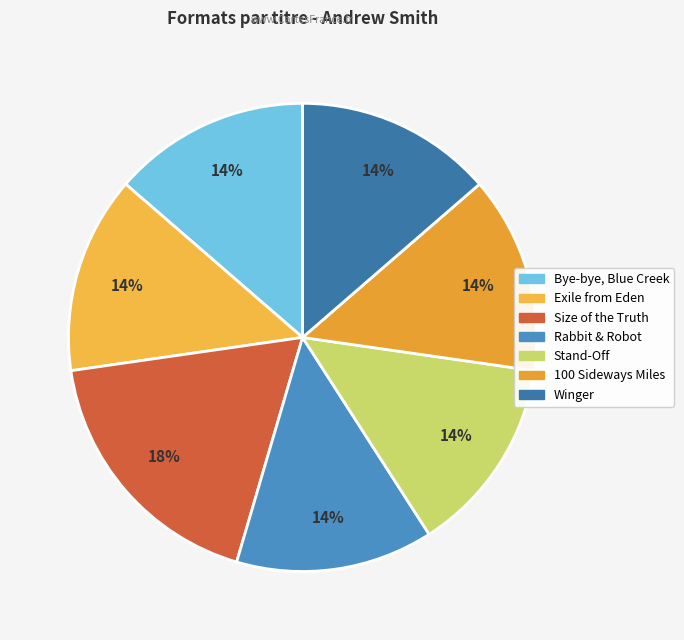

To the nearest percent, what portion does 100 Sideways Miles represent?

14%